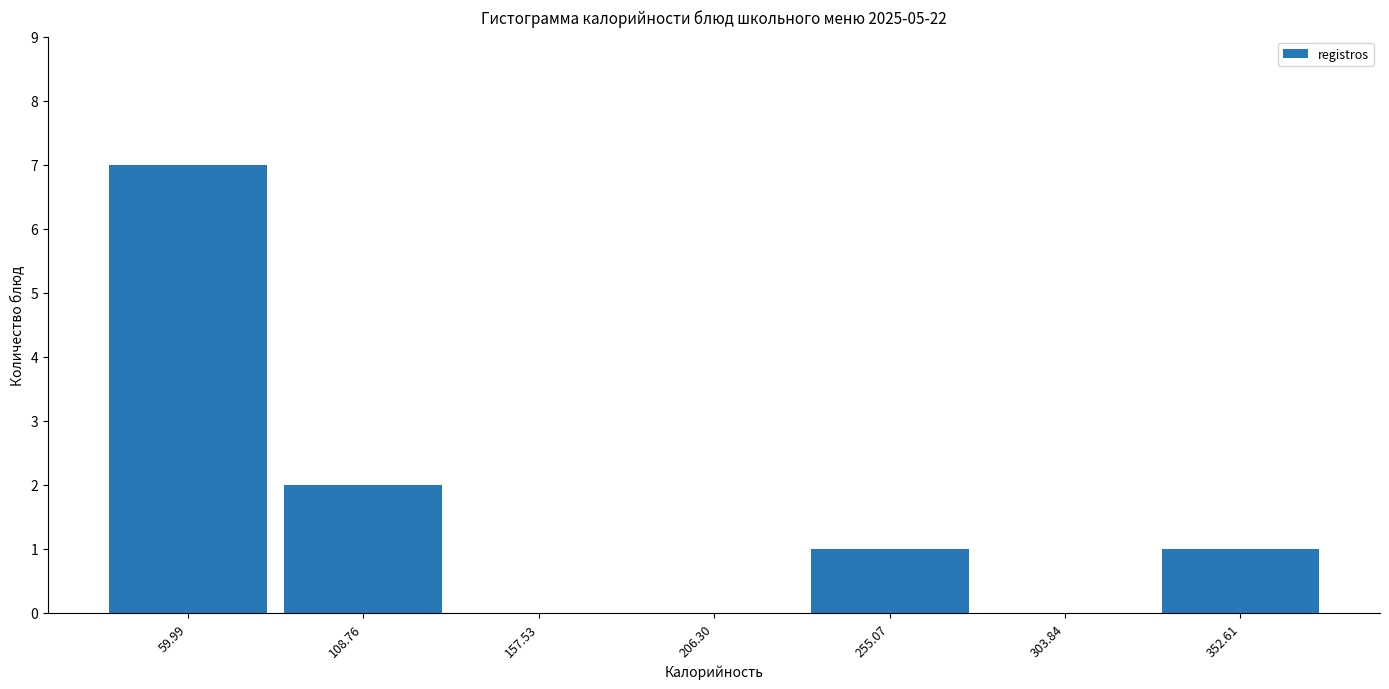

Which range on the x-axis has the tallest bar?

35 to 85